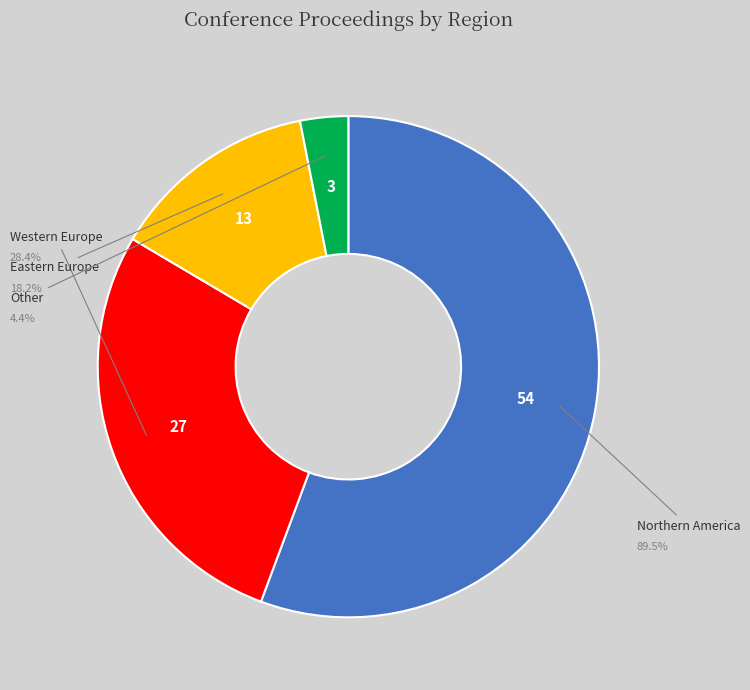

Is there a majority slice in this chart?

Yes